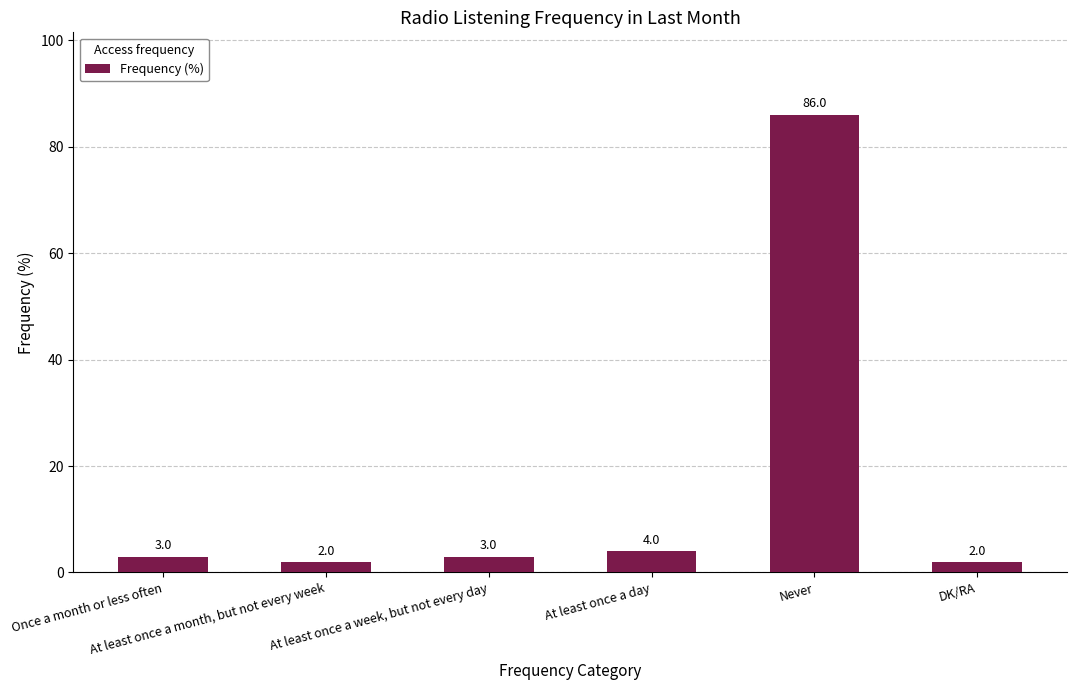

Reading right to left, what are all the values shown in this chart?

2	86	4	3	2	3